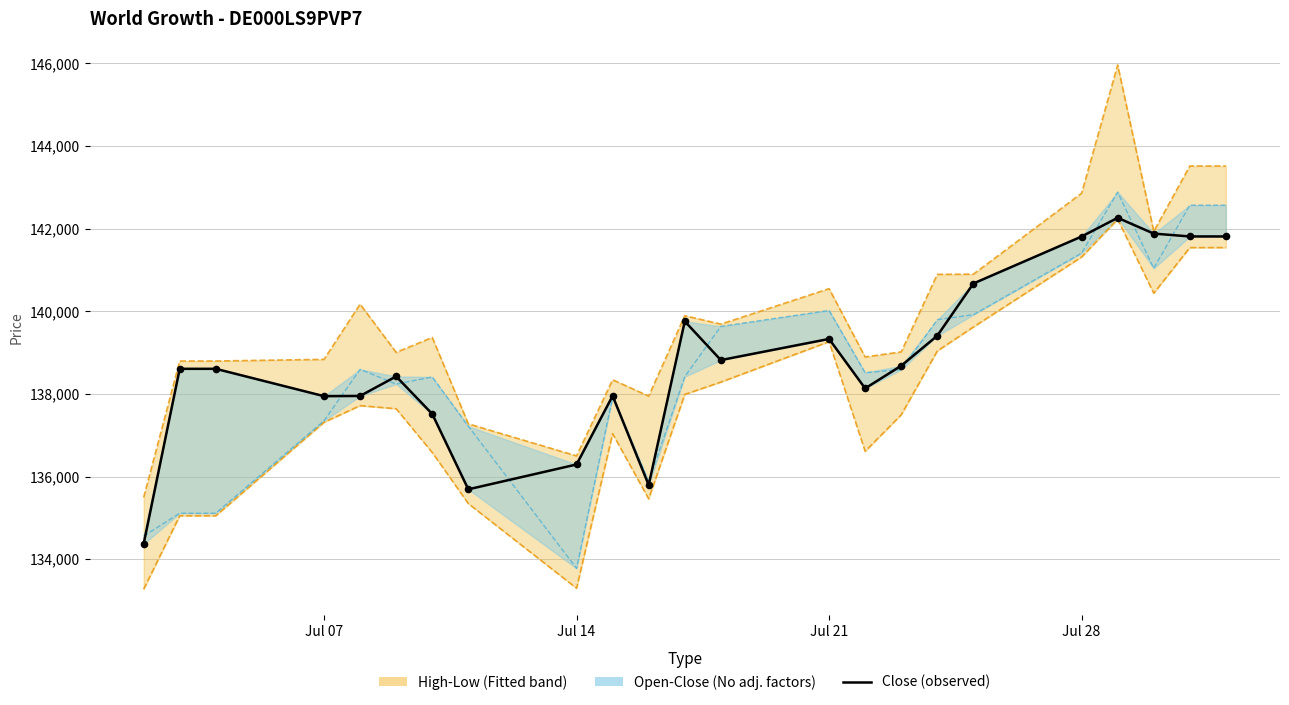

Which series reaches the maximum Y coordinate?

High